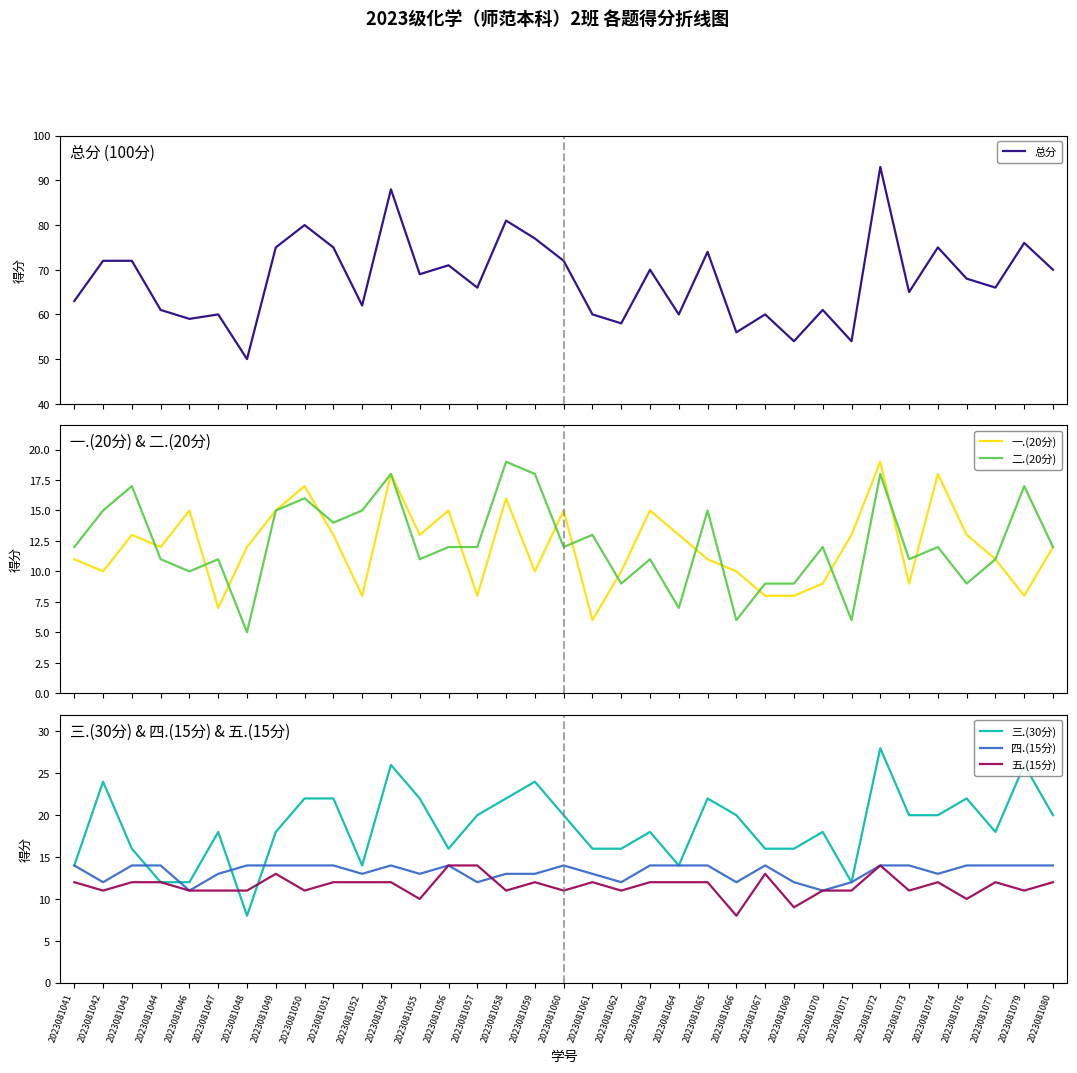

At which label does 五.(15分) reach its peak?

2023081056